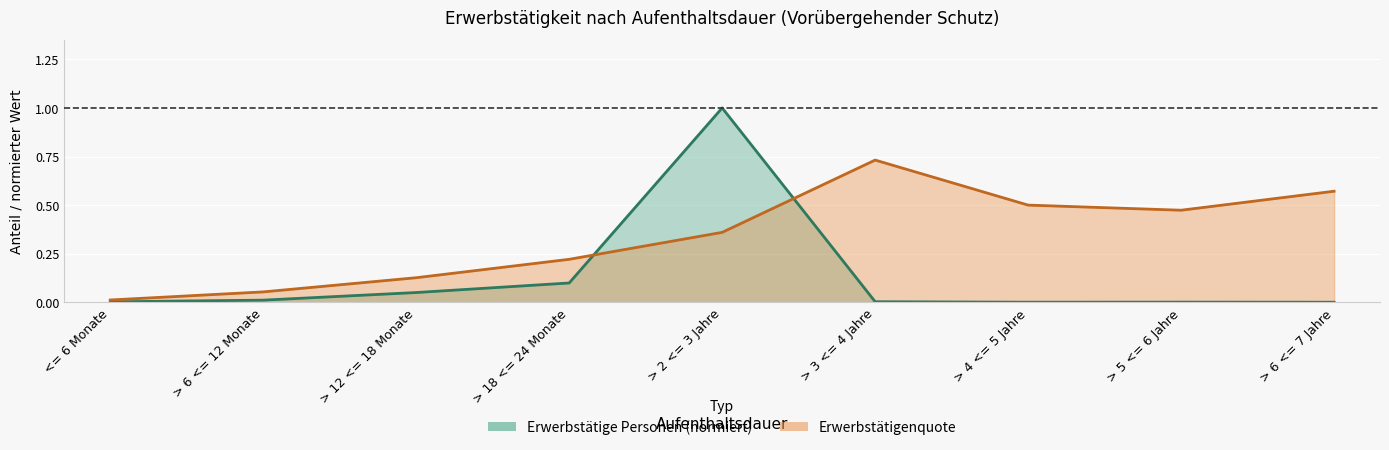

Is the value of Erwerbstätigenquote at > 18 <= 24 Monate greater than the value of Erwerbstaetige Personen at <= 6 Monate?

Yes